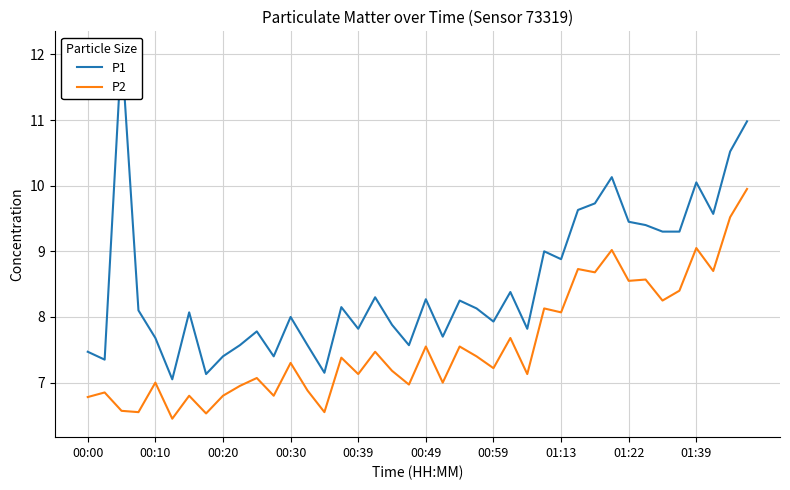

What is the average value of the P1 series?

8.5